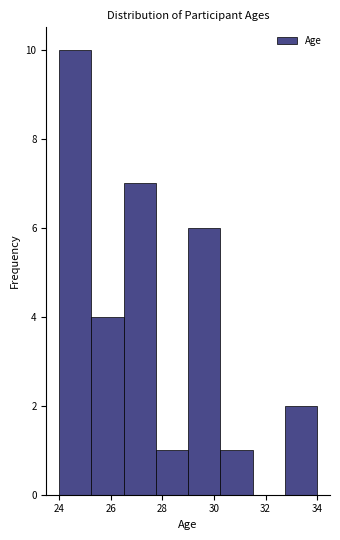

Reading left to right, transcribe this chart: for each bar, give the range it covers on the x-axis and its height. Neither the bar edges nor the heights are printed on the chart, so give them approximately, as read against the axes.

24.00 to 25.25: 10
25.25 to 26.50: 4
26.50 to 27.75: 7
27.75 to 29.00: 1
29.00 to 30.25: 6
30.25 to 31.50: 1
31.50 to 32.75: 0
32.75 to 34.00: 2